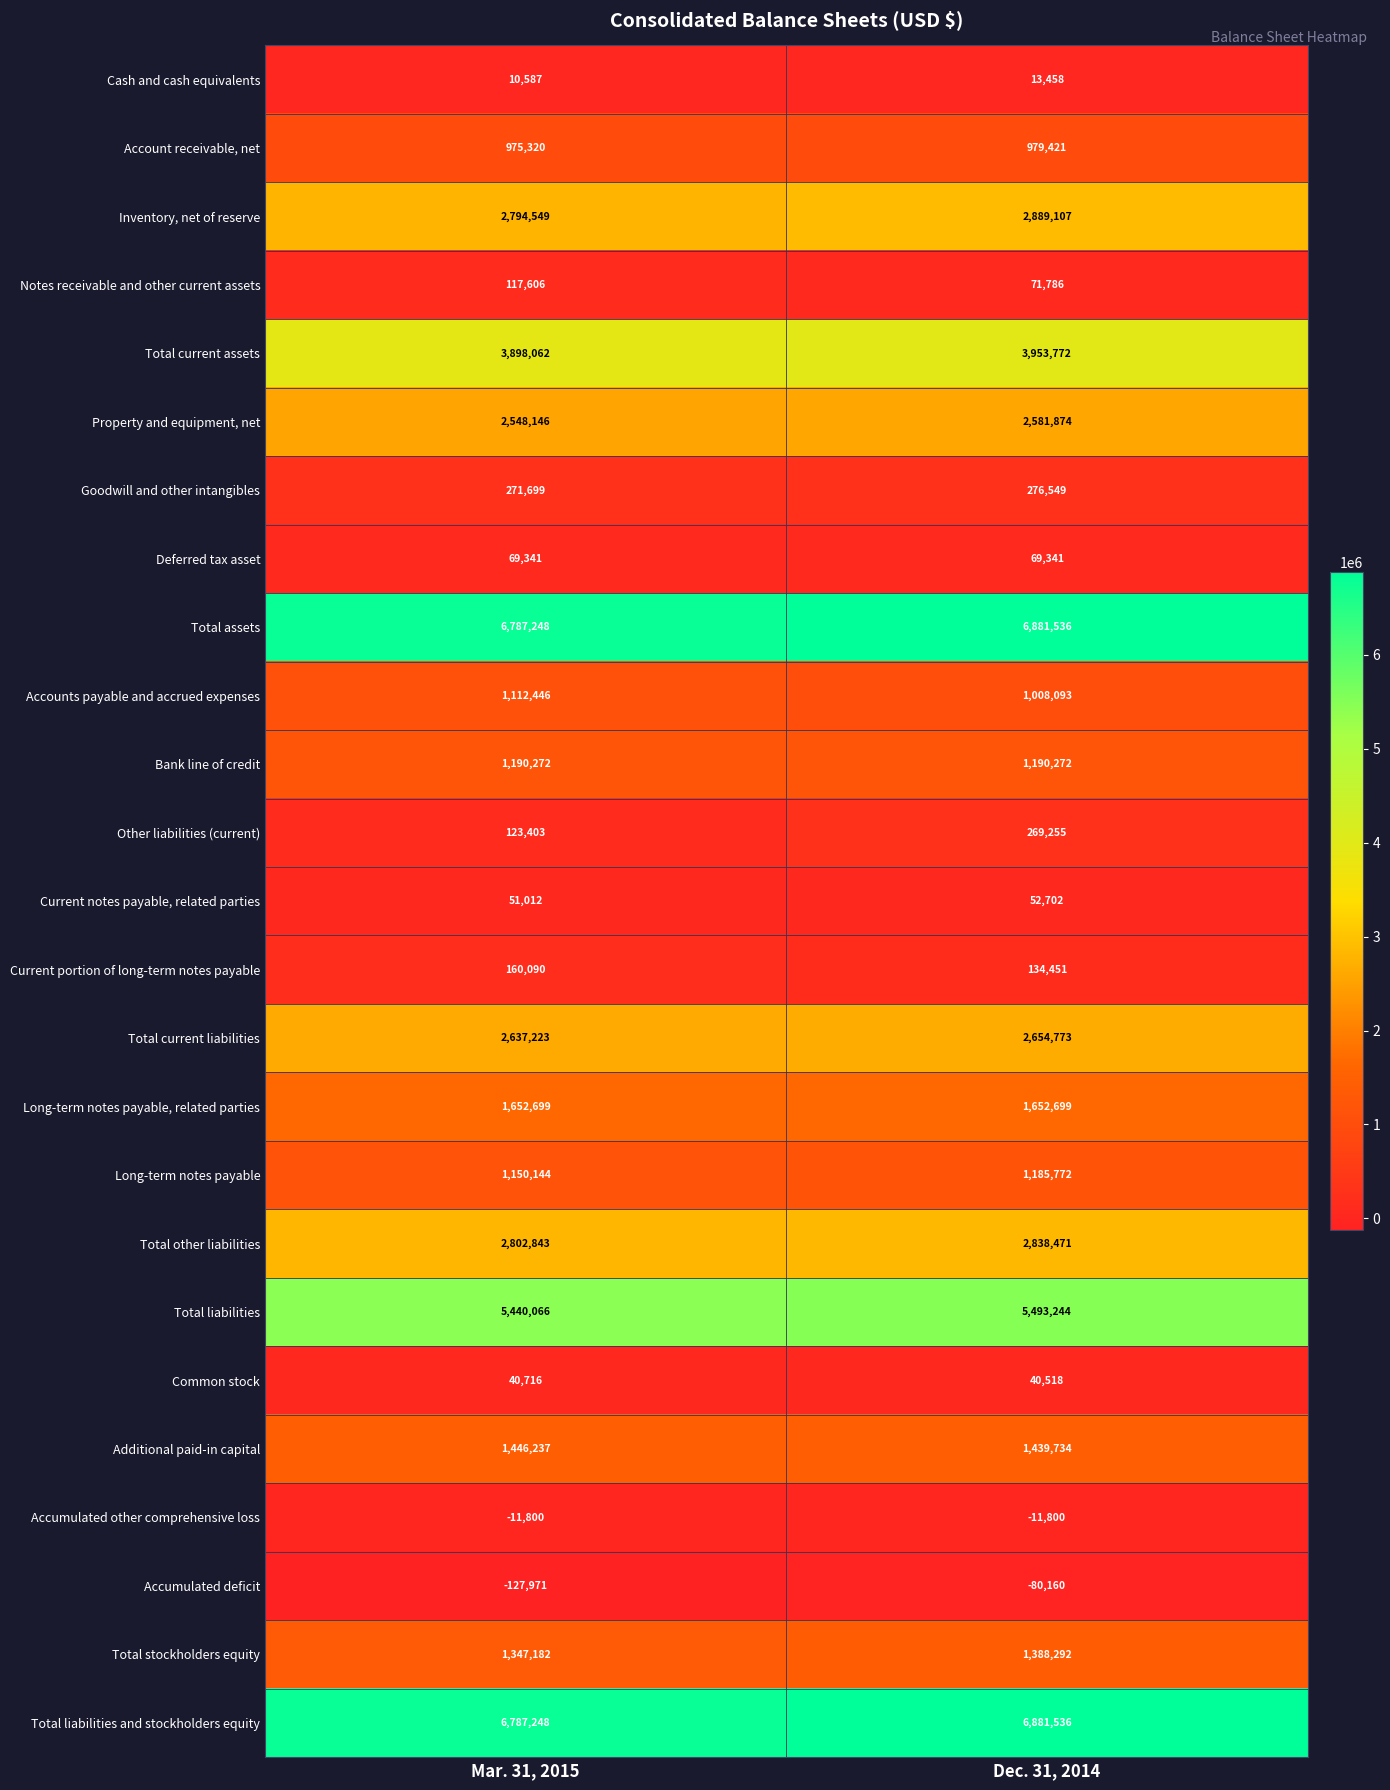

The Total liabilities series shows 5440066 at Mar. 31, 2015. True or false?

True